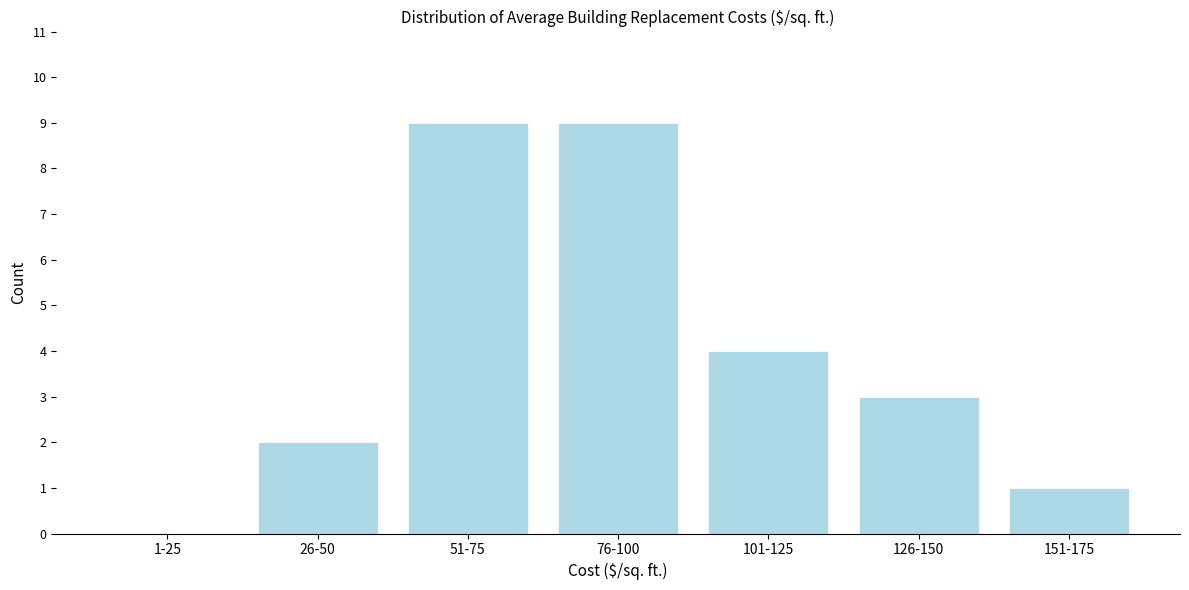

Reading right to left, list all the values displayed in this chart.

151-175=1	126-150=3	101-125=4	76-100=9	51-75=9	26-50=2	1-25=0